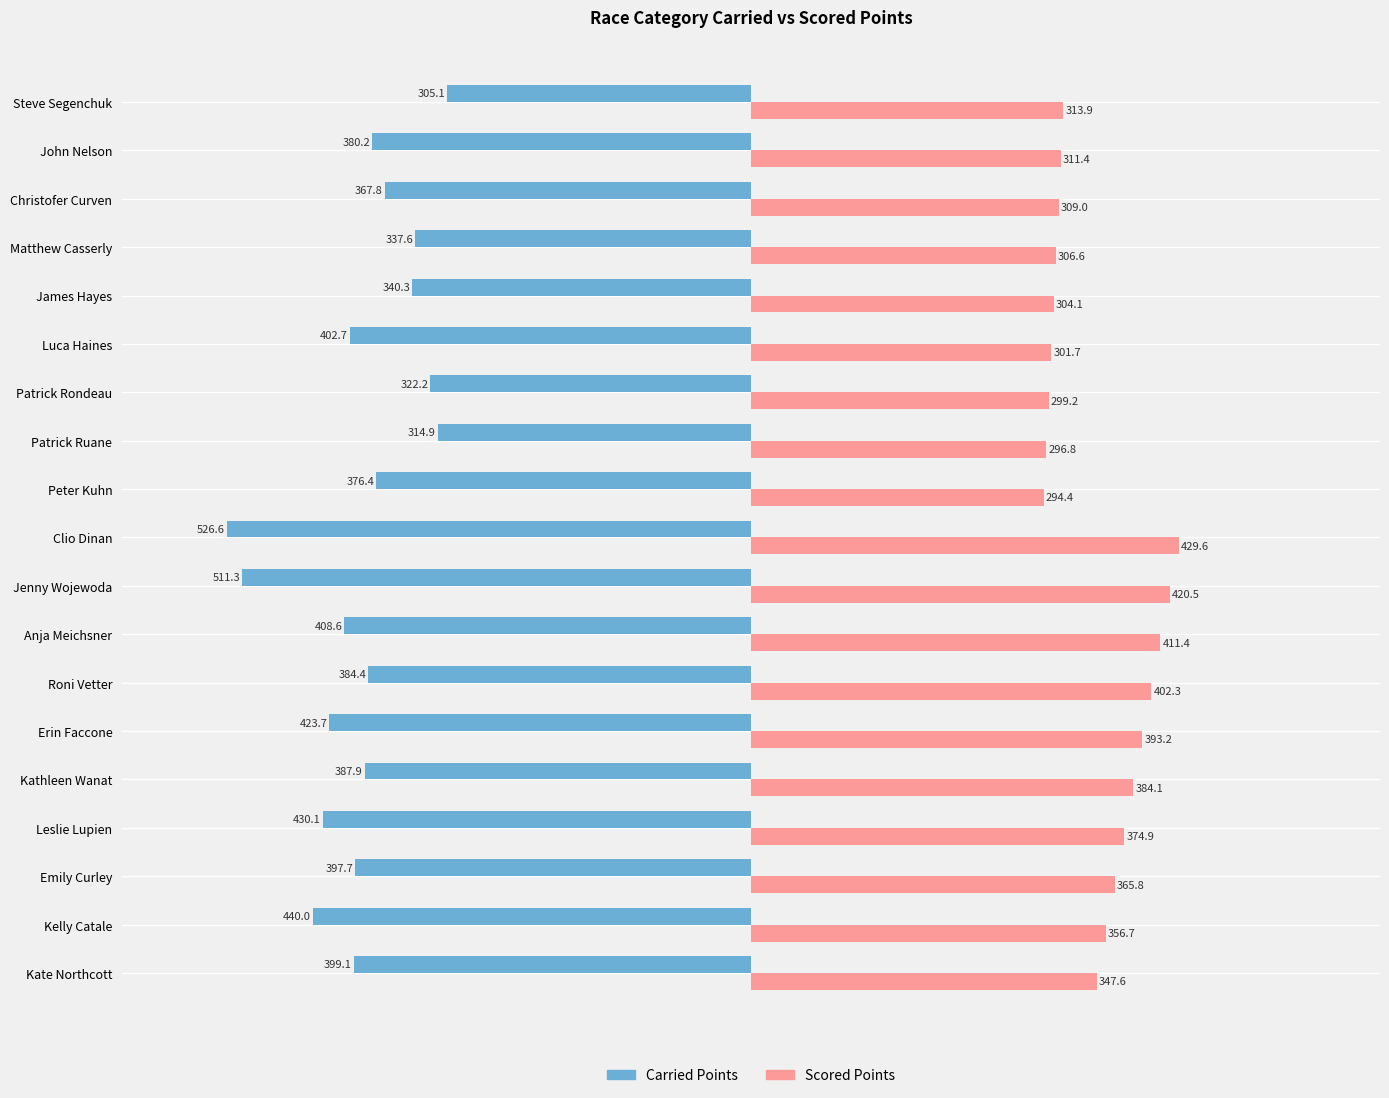

Is the value of Scored Points at Kathleen Wanat greater than the value of Carried Points at Patrick Ruane?

Yes